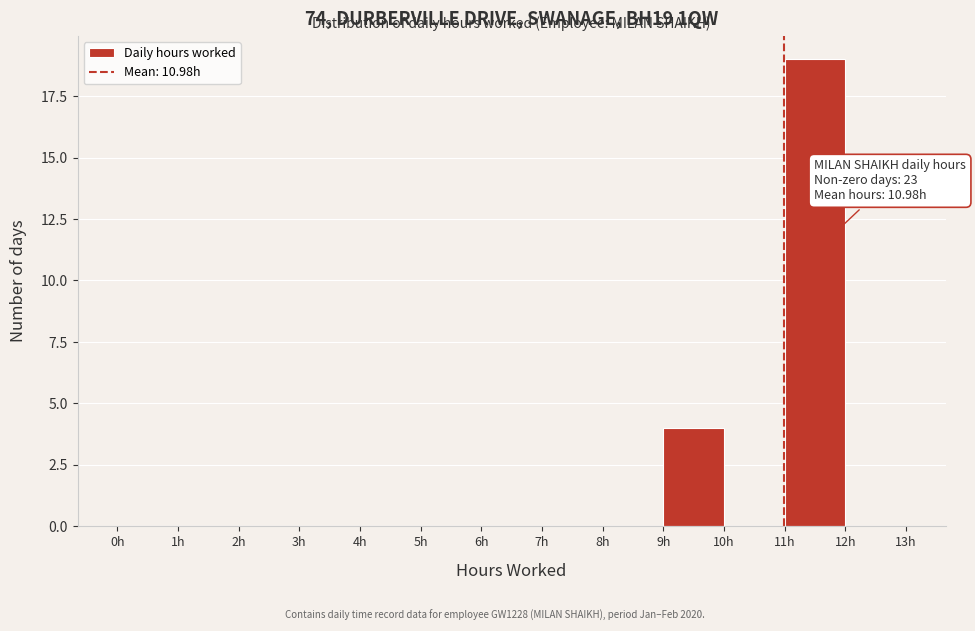

Which range on the x-axis has the tallest bar?

11 to 12